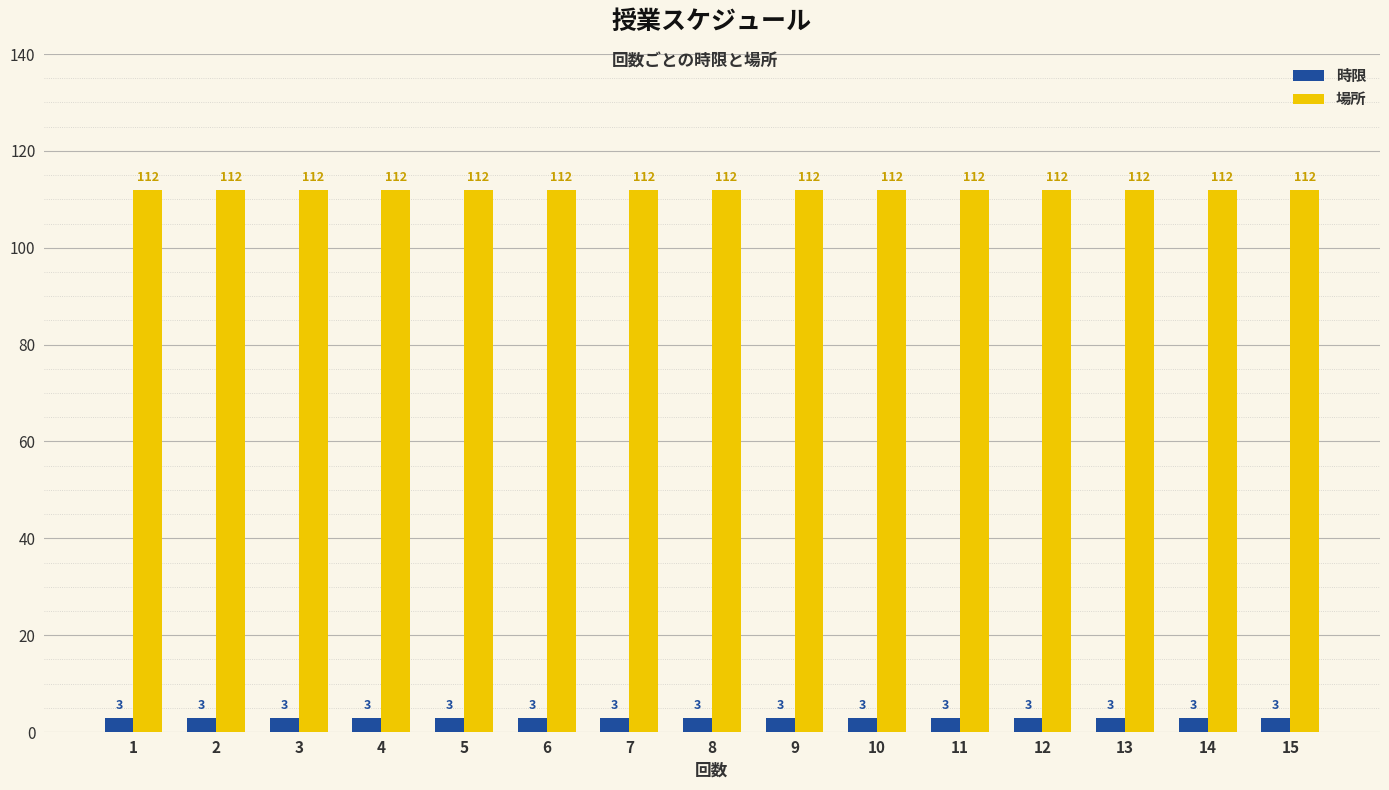

What is the minimum value shown in the chart?

3